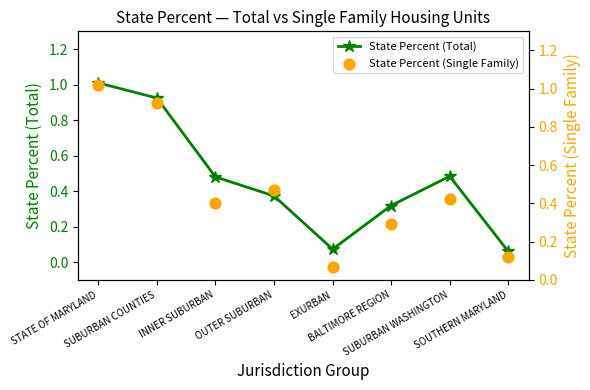

What is the total value across all series at EXURBAN?

0.1